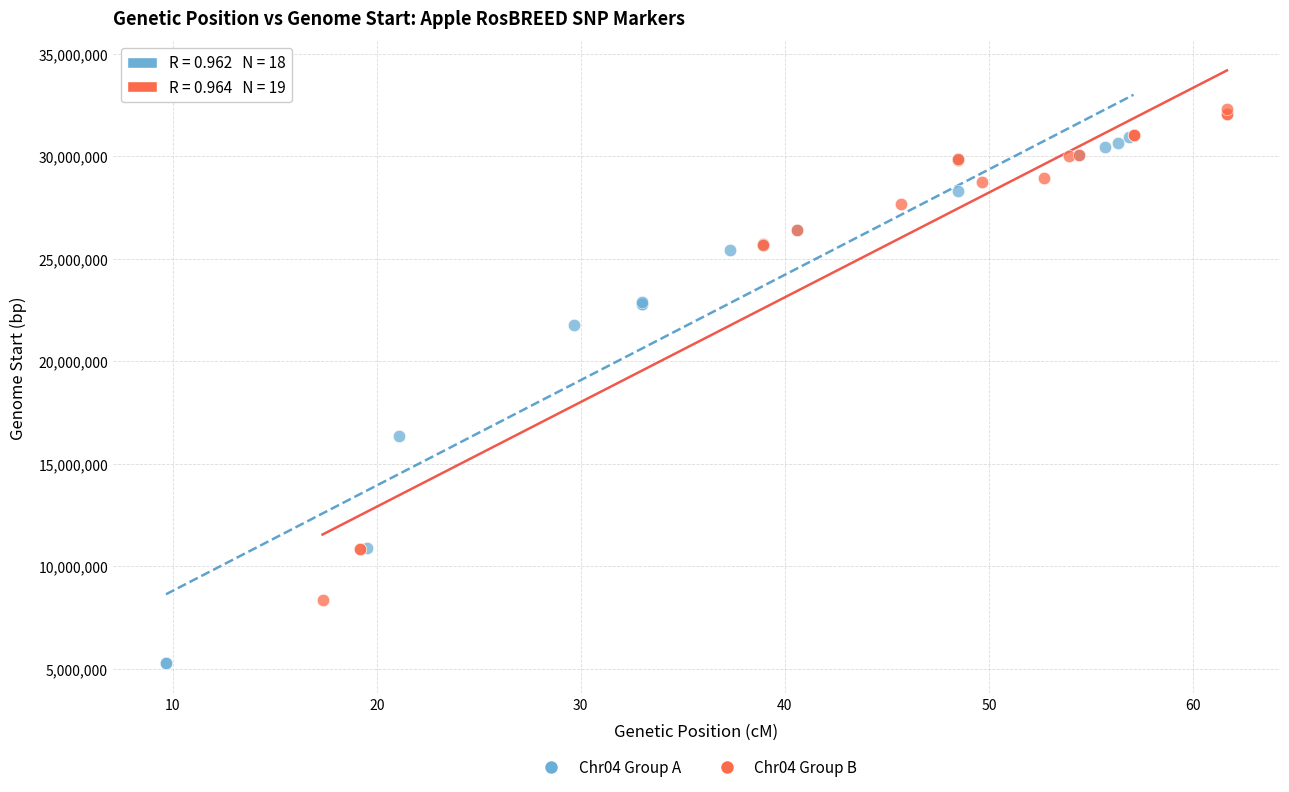

Which series contains the lowest Y value?

Chr04 Group A